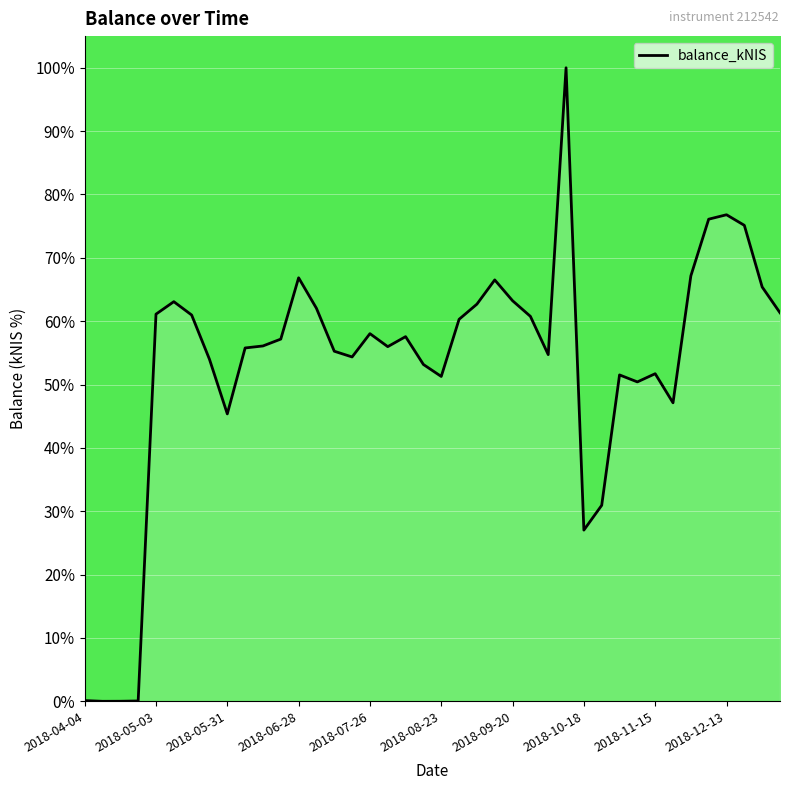

What is the greatest value displayed?

100.0